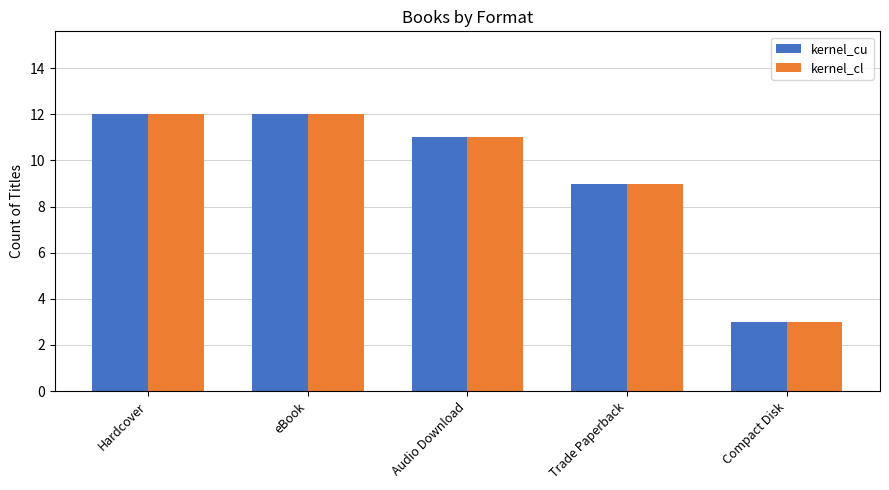

True or false: kernel_cu has a value of 3 at Compact Disk.

True